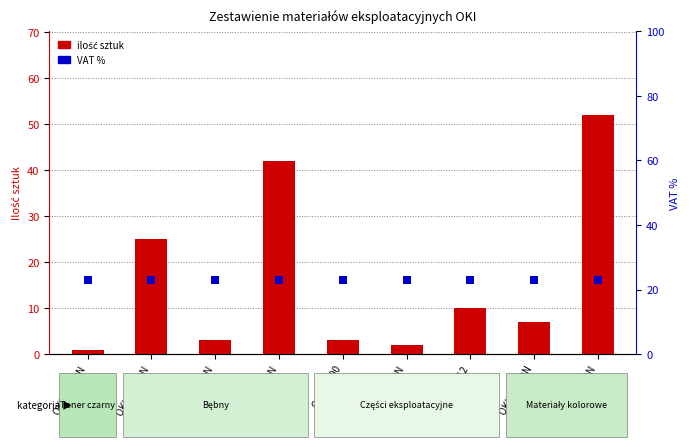

Which series reaches the maximum Y coordinate?

ilość sztuk